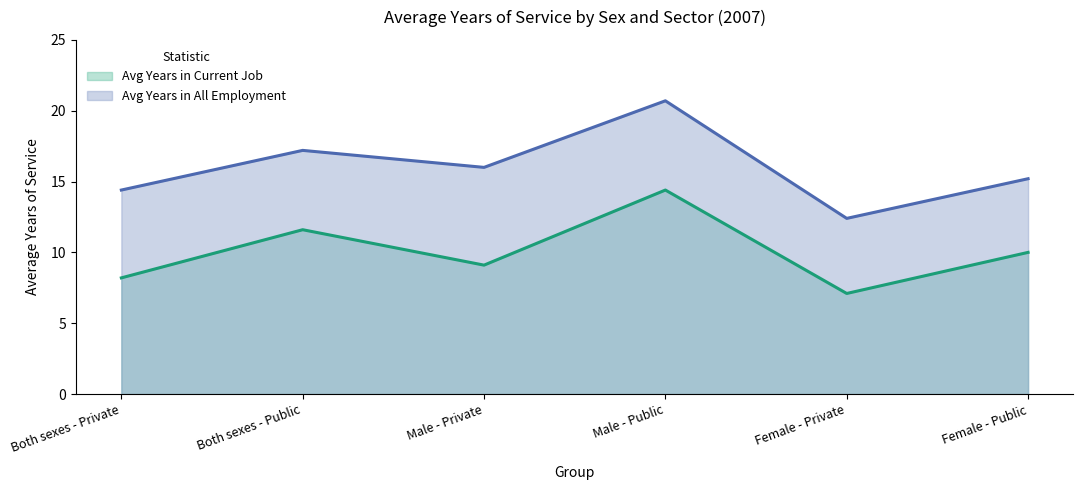

True or false: Avg Years in Current Job and Avg Years in All Employment cross at least once.

False